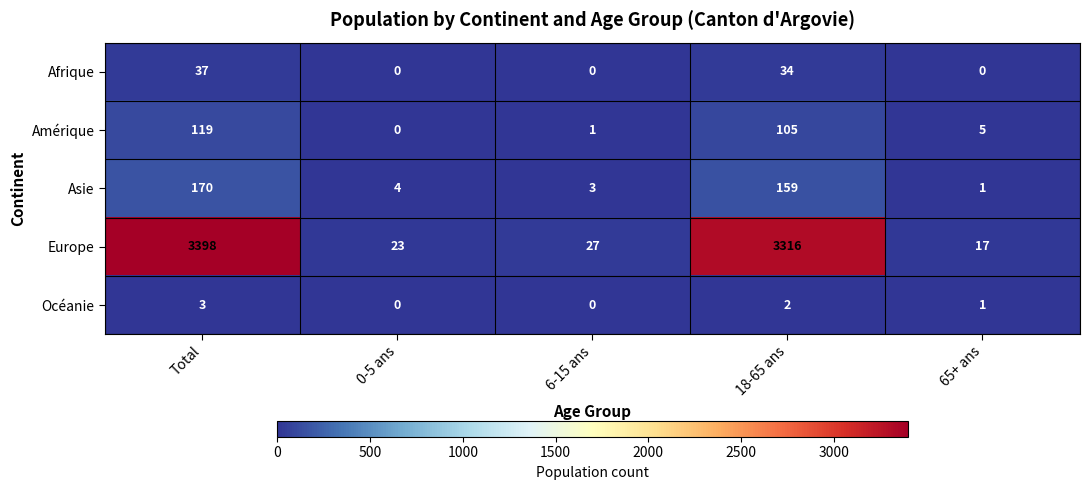

At how many categories does at least one series exceed 2401?

2